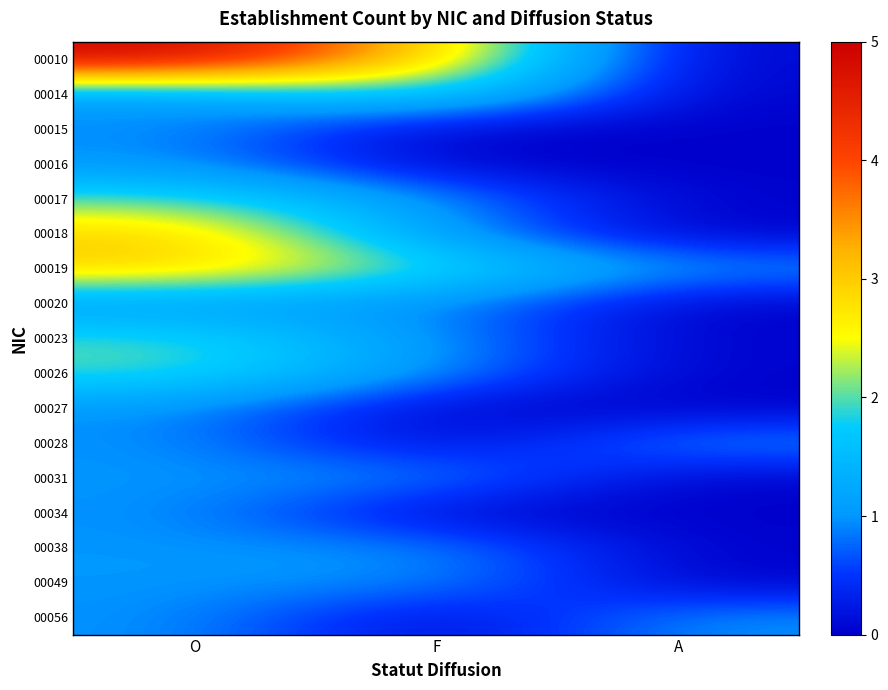

Rank the series by their maximum value, from lowest to highest.

00015, 00016, 00020, 00027, 00028, 00031, 00034, 00038, 00049, 00056, 00014, 00017, 00023, 00026, 00018, 00019, 00010